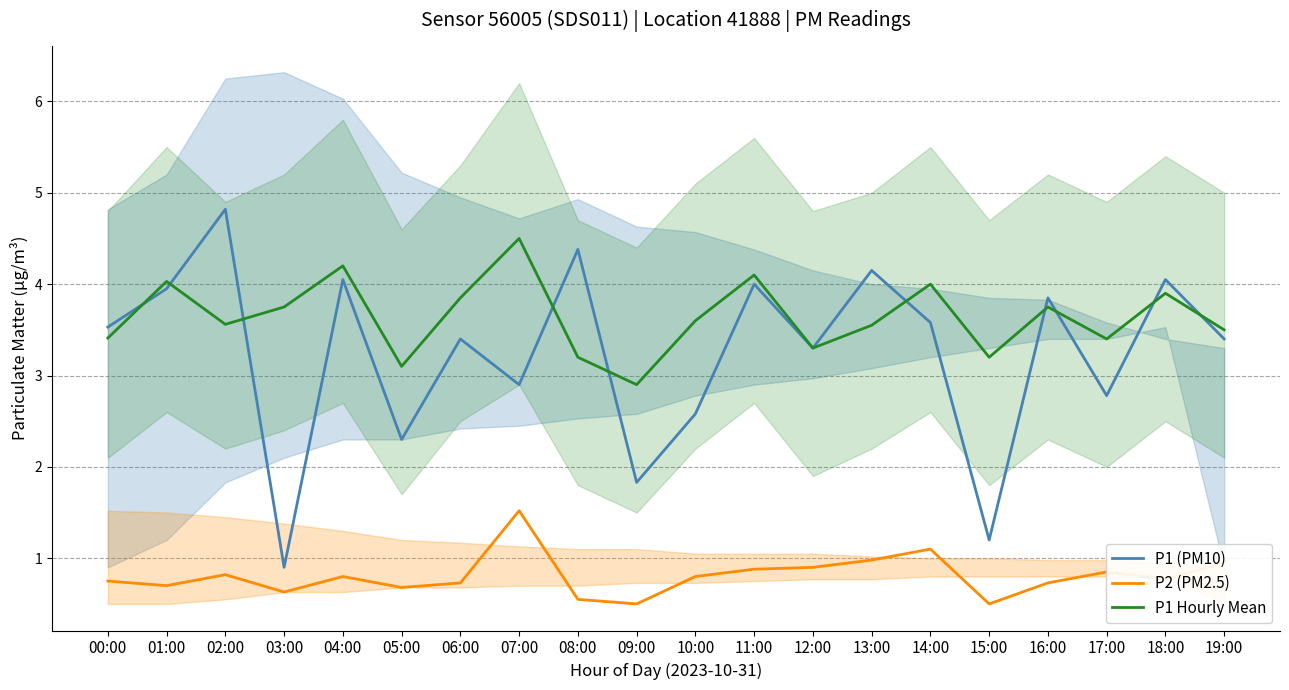

Where is the first local minimum for P1 (PM10)?

03:00